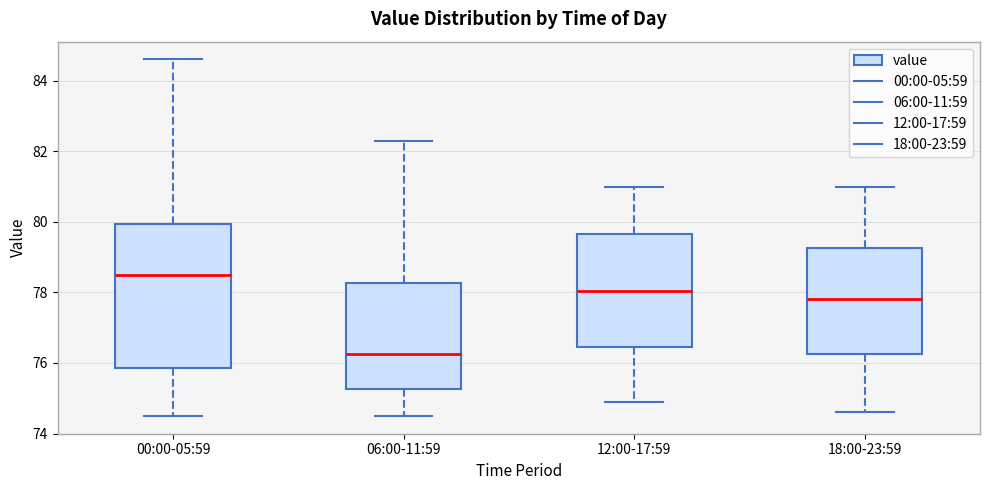

Reading left to right, transcribe this box plot: for each box, give where its median line is, the range the box spans, and where its two whiskers end, as read against the y-axis. The values are not printed on the chart, so give them approximately, as read against the axis.

00:00-05:59: median 78.6, box 75.8 to 80.0, whiskers 74.6 to 84.6
06:00-11:59: median 76.2, box 75.2 to 78.2, whiskers 74.6 to 82.4
12:00-17:59: median 78.0, box 76.4 to 79.6, whiskers 75.0 to 81.0
18:00-23:59: median 77.8, box 76.2 to 79.2, whiskers 74.6 to 81.0